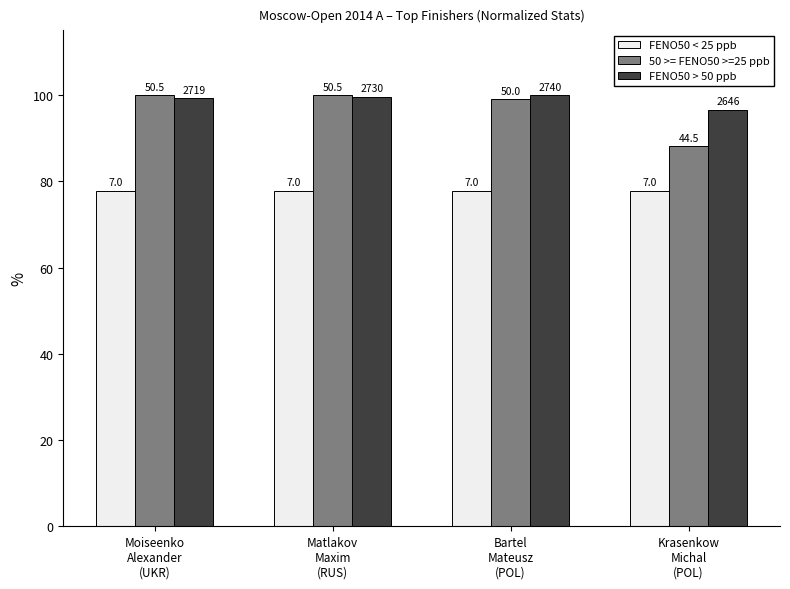

Reading right to left, transcribe all the data shown in this chart.

FENO50 < 25 ppb: 77.8	77.8	77.8	77.8
50 >= FENO50 >=25 ppb: 88.1	99.0	100.0	100.0
FENO50 > 50 ppb: 96.6	100.0	99.6	99.2